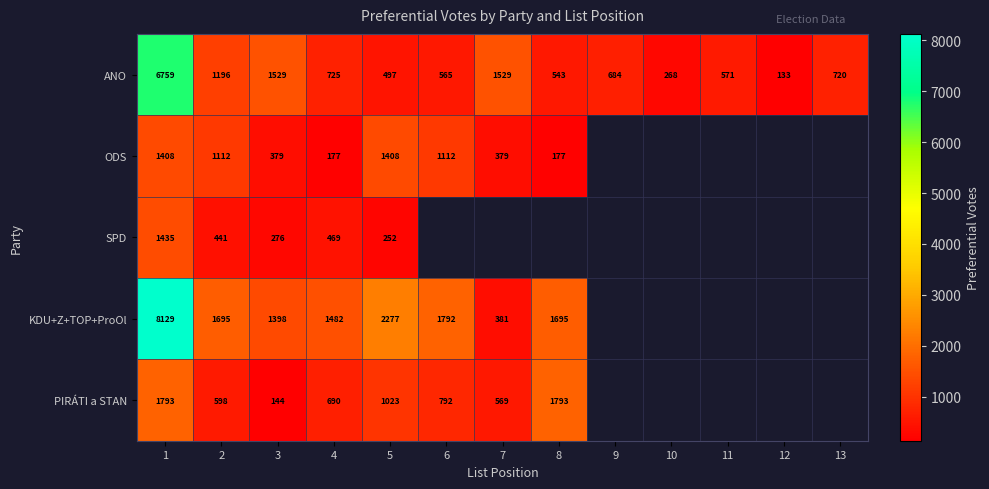

What is the smallest value displayed?

133.0